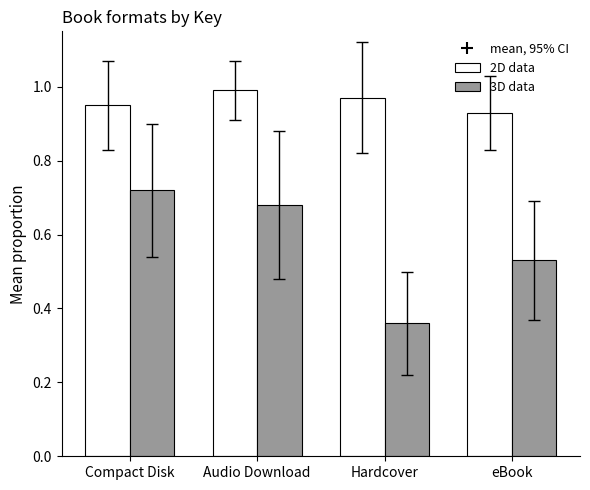

What is the average value of the 3D data series?

0.6